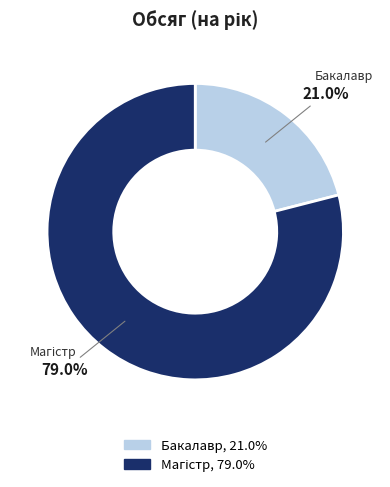

What portion of the pie excludes Бакалавр?

79.0%